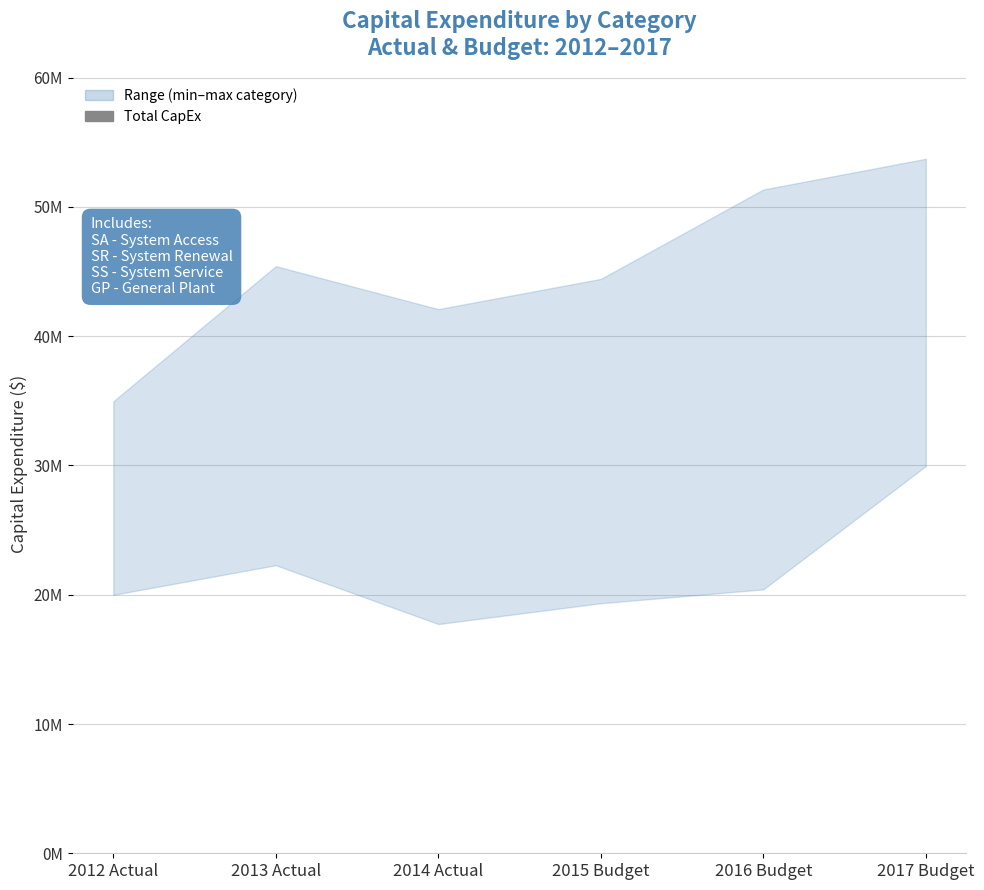

What is the change in value from 2013 Actual to 2016 Budget?

+13794320.5